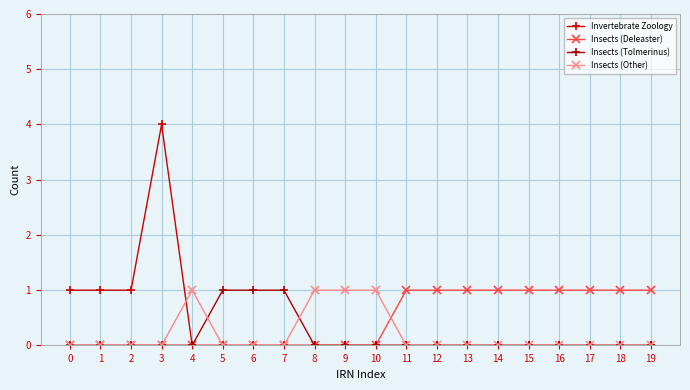

List the labels in order of Invertebrate Zoology value, smallest first.

4, 5, 6, 7, 8, 9, 10, 11, 12, 13, 14, 15, 16, 17, 18, 19, 0, 1, 2, 3